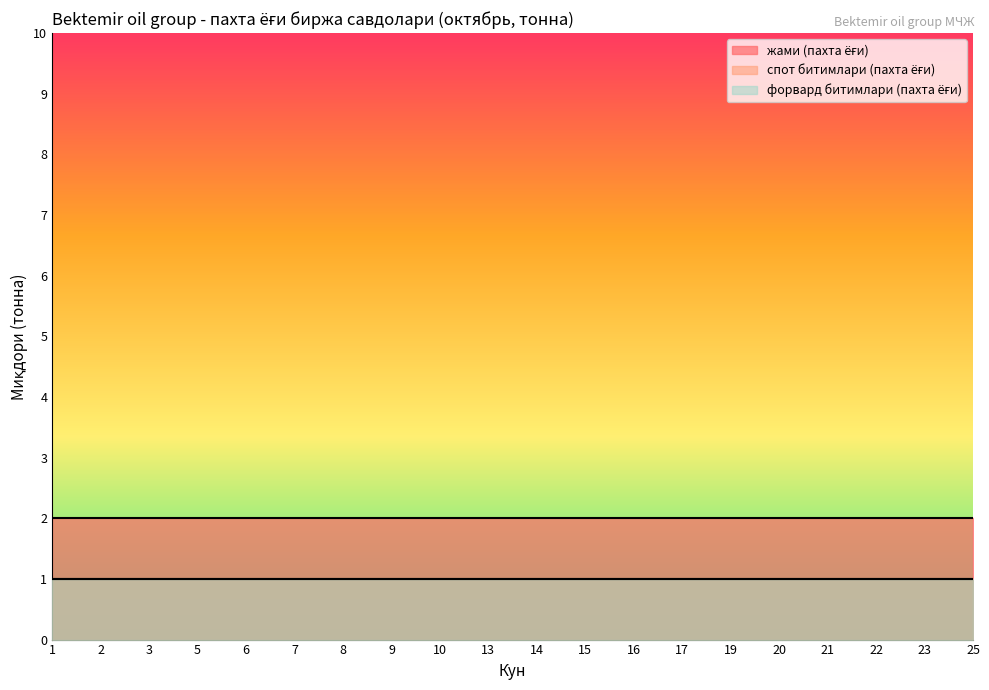

What is the spread (max minus min) of values at 6?

1